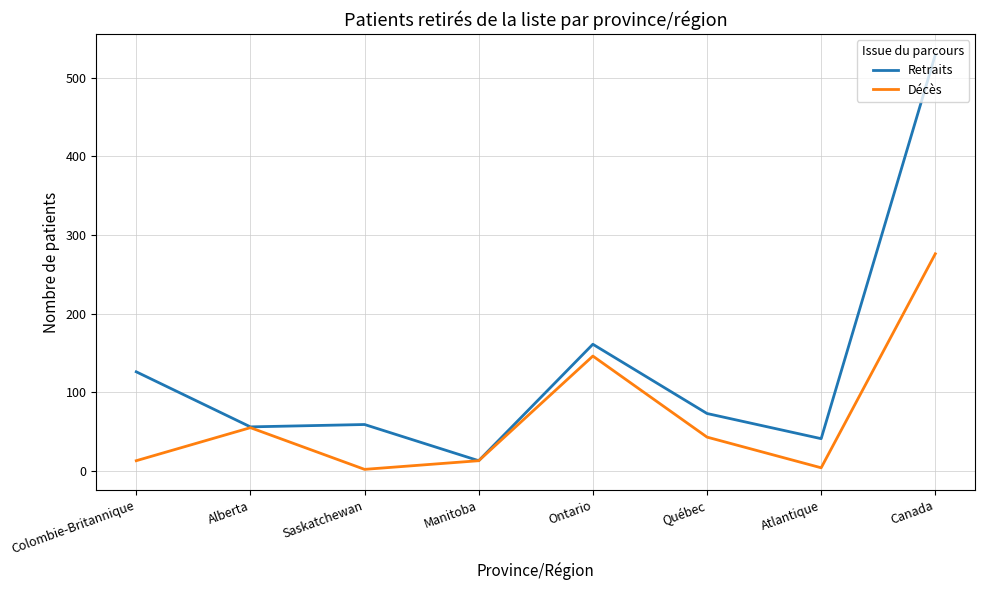

What is the sum of the Décès values at Canada and Saskatchewan?

278